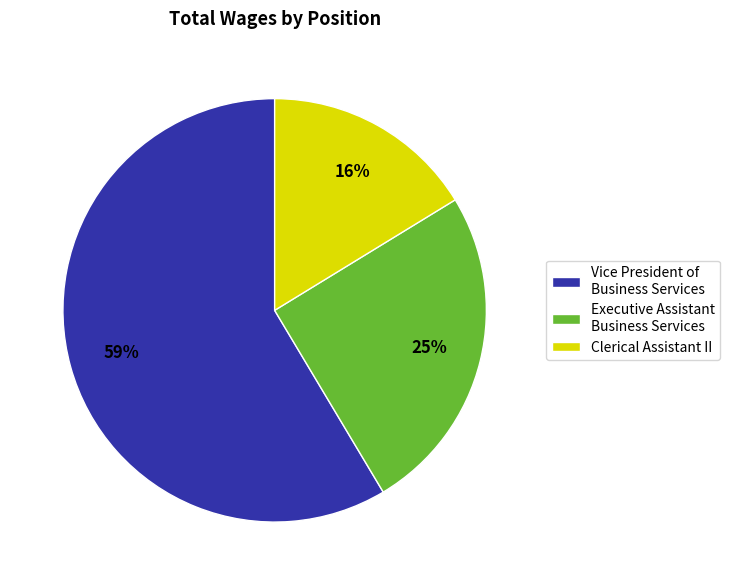

Which slice is the largest?

Vice President of Business Services